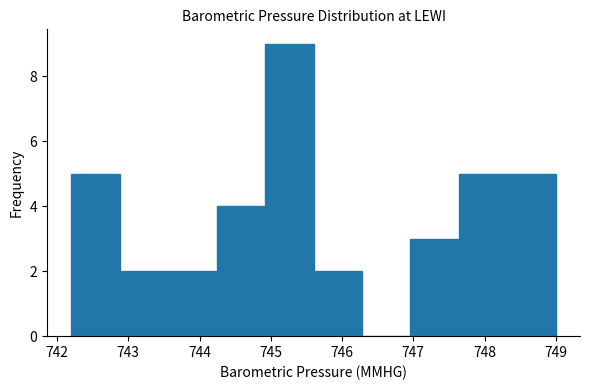

What is the height of the bar covering 744.92 to 745.60 on the x-axis? Neither the bar edges nor the heights are printed on the chart, so give them approximately, as read against the axes.

9